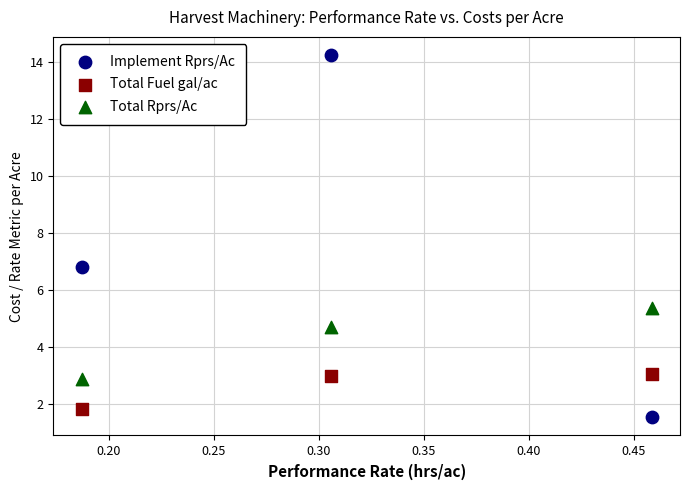

In the Implement Rprs/Ac series, what Y value is closest to 7?

6.8